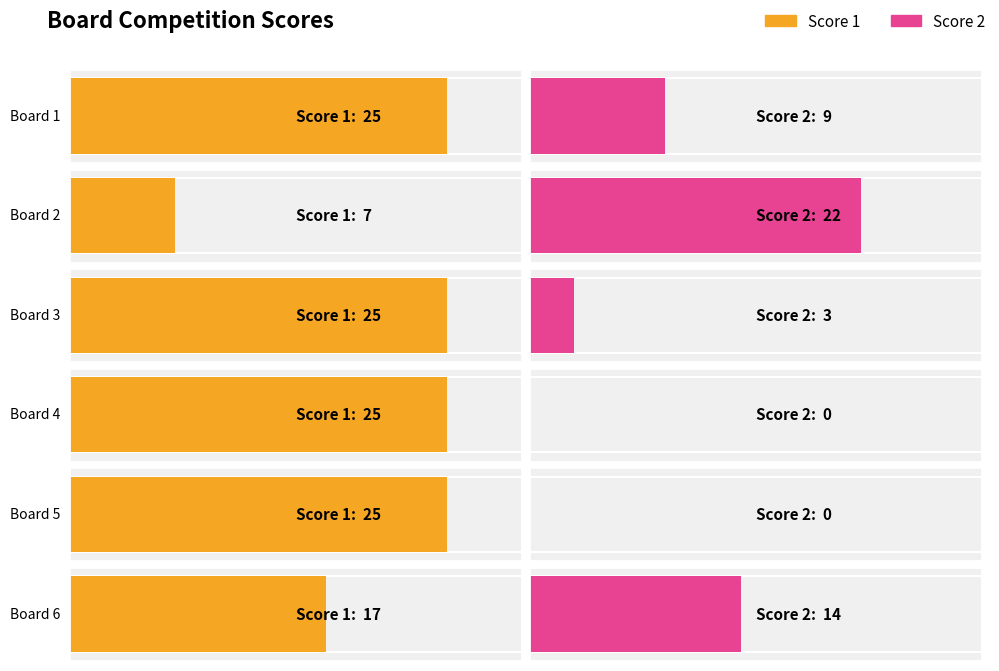

How many Score 1 values are between 17 and 25?

5